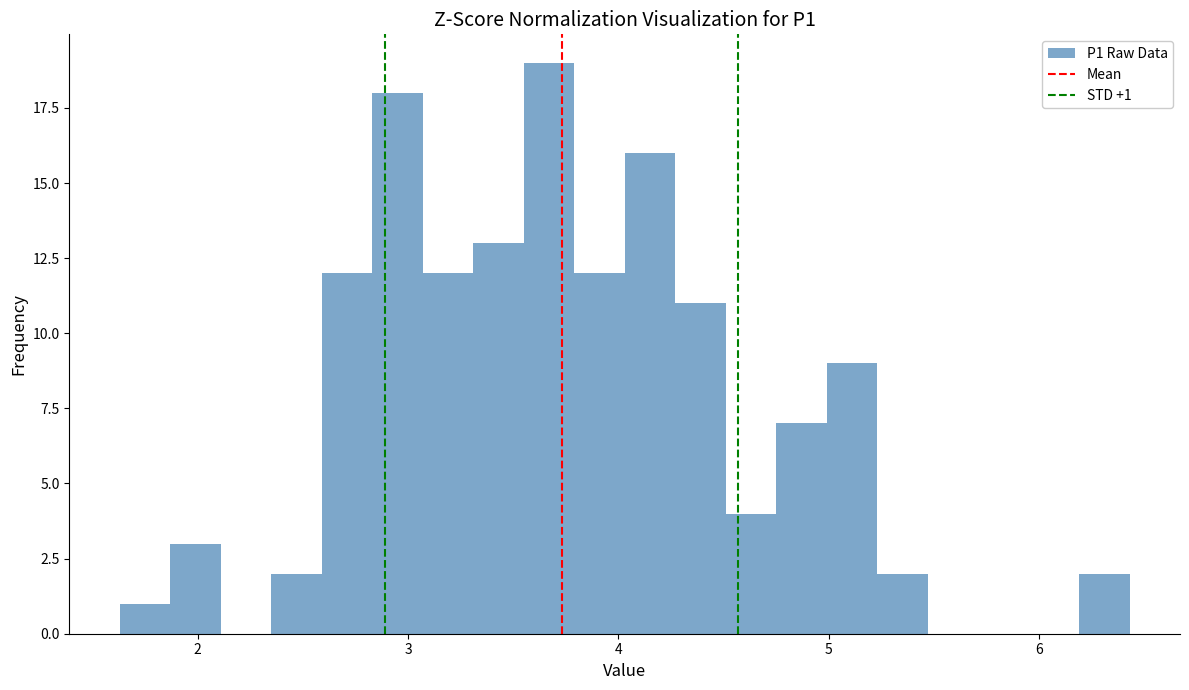

Read against the x-axis, roughly where is the centre of the tallest bar?

3.7